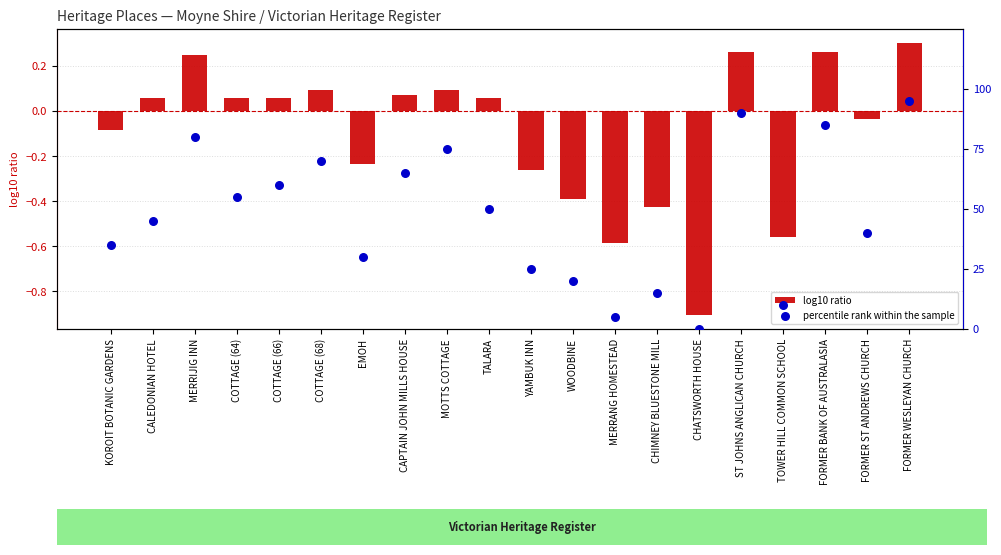

At which category is the sum across all series the highest?

FORMER WESLEYAN CHURCH